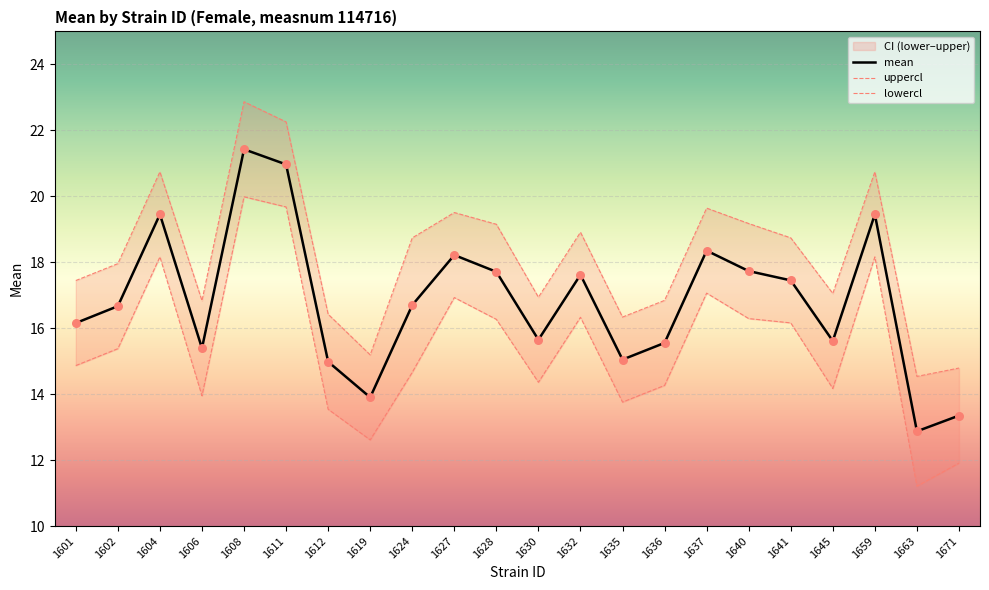

What are all the series names shown in the legend?

mean, uppercl, lowercl